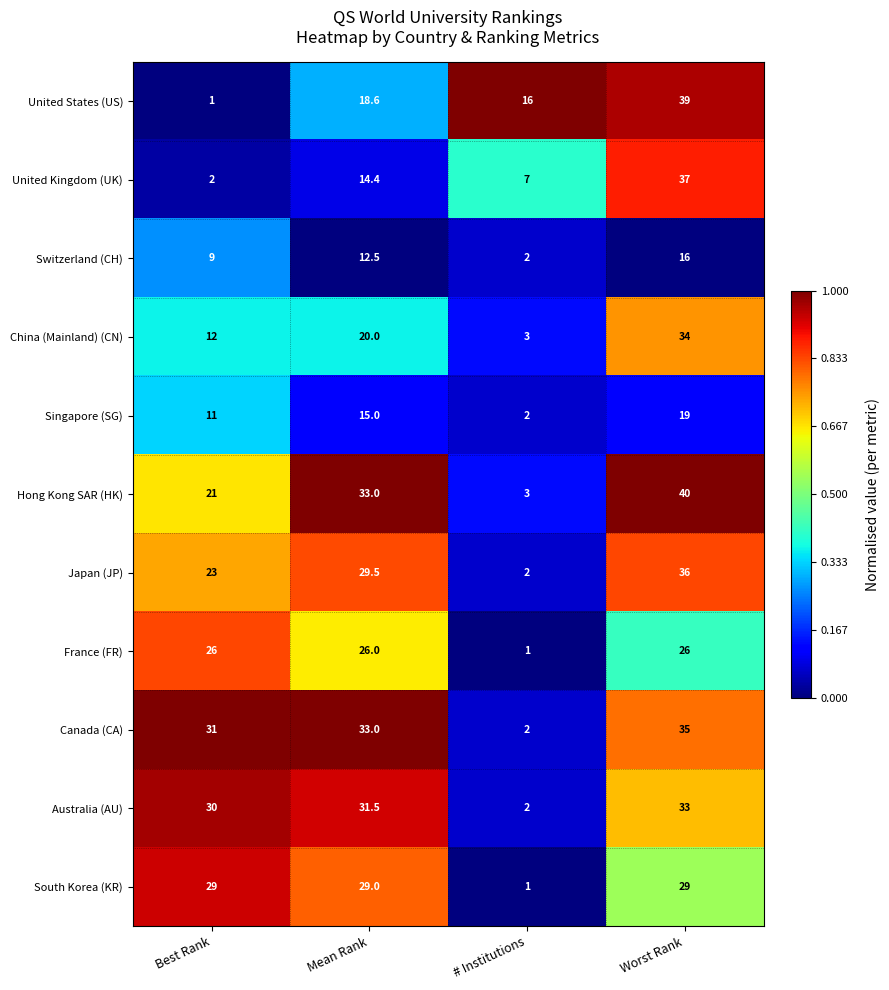

At which label does United Kingdom (UK) reach its peak?

Worst Rank